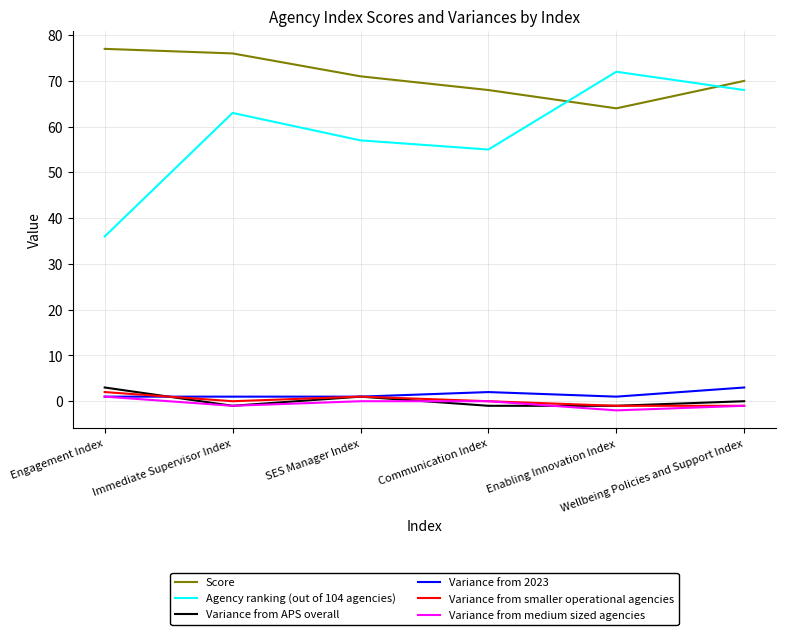

What is the difference between the maximum and minimum values in the Agency ranking (out of 104 agencies) series?

36